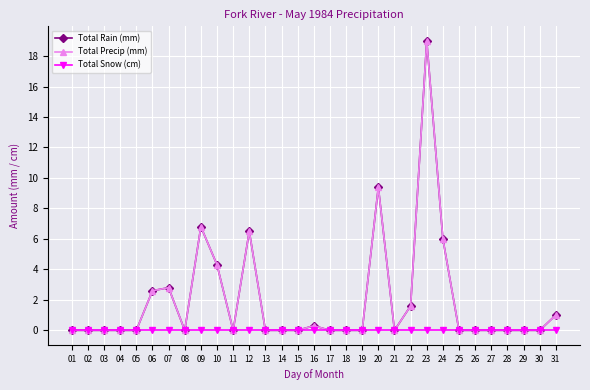

Is this an area chart (filled region under the line)?

No